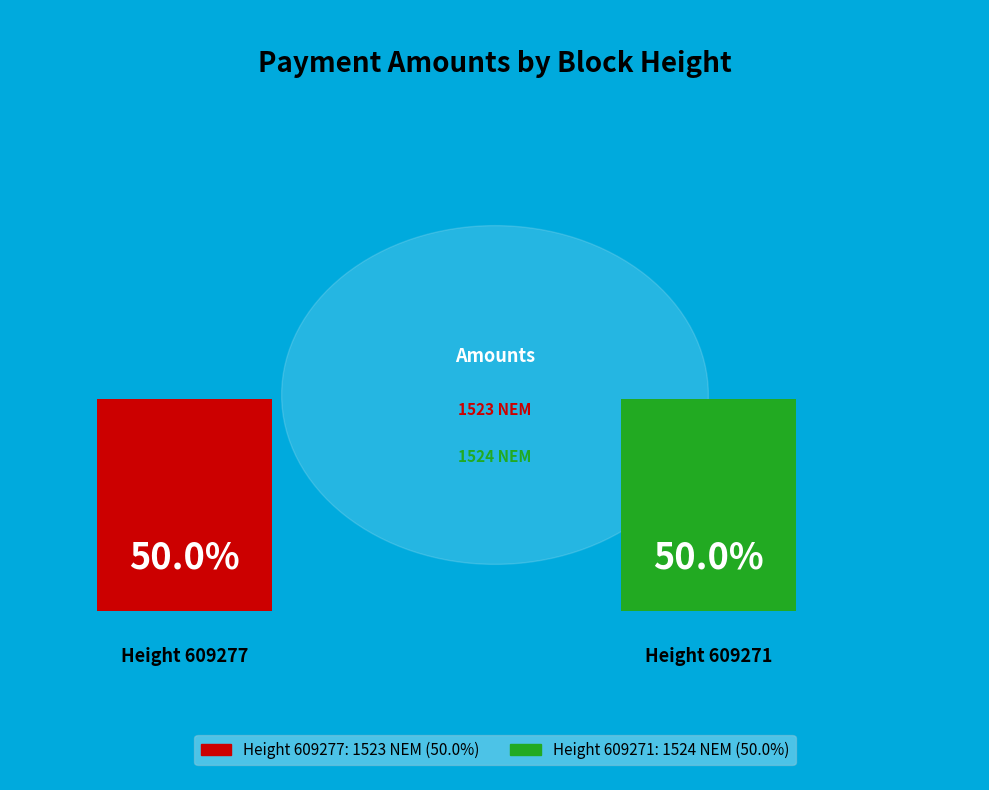

Rank the categories by value from lowest to highest.

609277, 609271